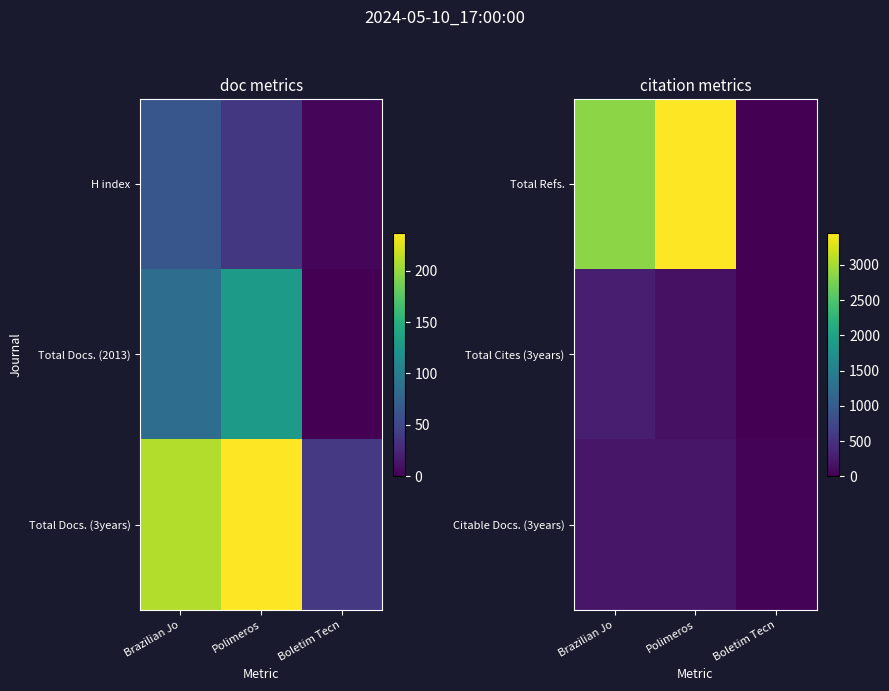

Which has a higher value, Brazilian Jo or Boletim Tecn?

Brazilian Jo